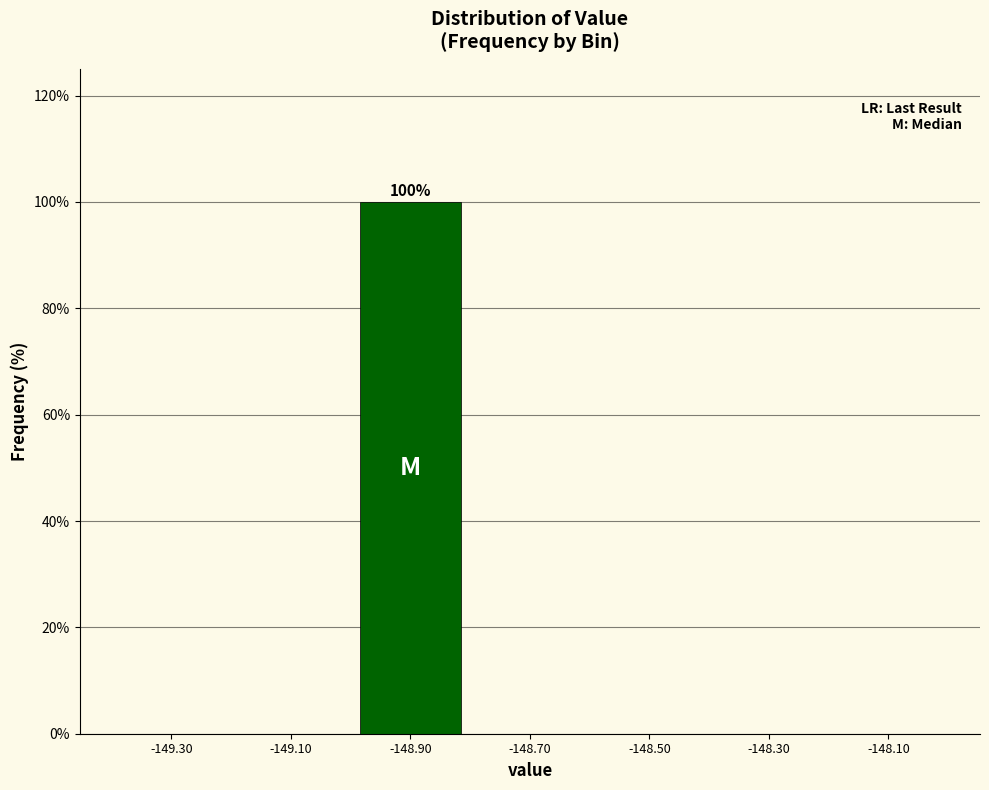

Reading left to right, list all the values displayed in this chart.

-149.30=0	-149.10=0	-148.90=100	-148.70=0	-148.50=0	-148.30=0	-148.10=0